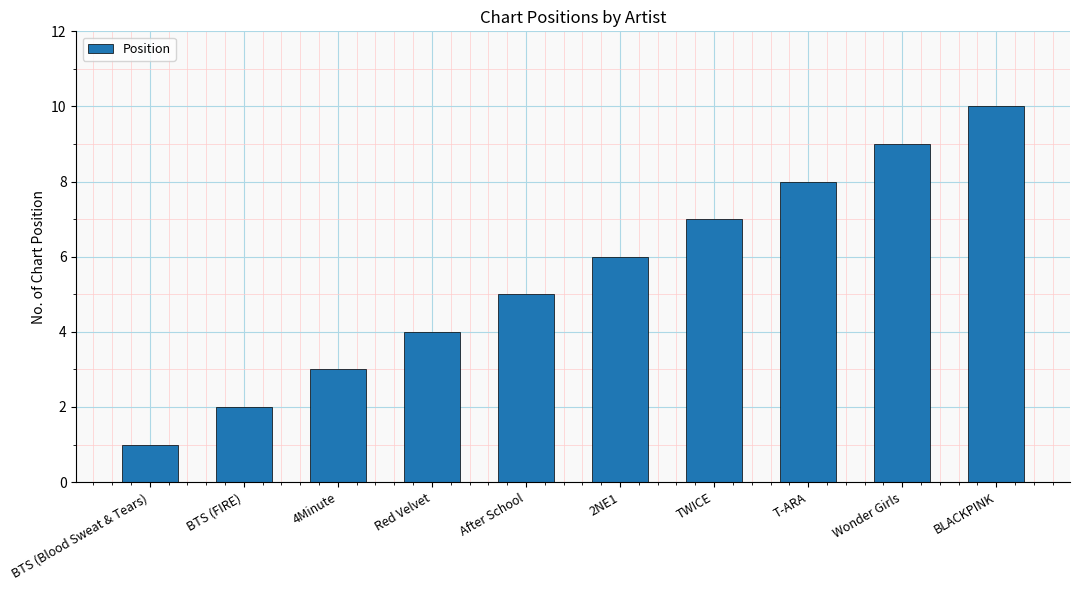

Approximately how many times larger is the value at BLACKPINK compared to BTS (FIRE)?

5.0